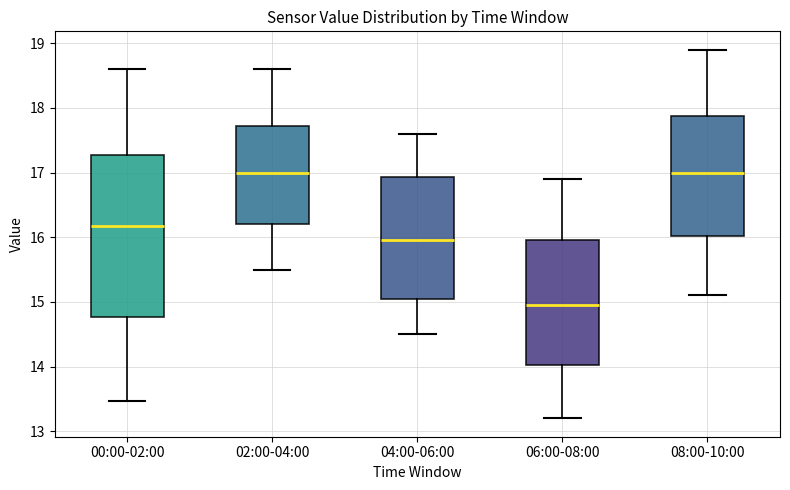

Reading left to right, transcribe this box plot: for each box, give where its median line is, the range the box spans, and where its two whiskers end, as read against the y-axis. The values are not printed on the chart, so give them approximately, as read against the axis.

00:00-02:00: median 16.2, box 14.8 to 17.3, whiskers 13.5 to 18.6
02:00-04:00: median 17.0, box 16.2 to 17.7, whiskers 15.5 to 18.6
04:00-06:00: median 16.0, box 15.1 to 16.9, whiskers 14.5 to 17.6
06:00-08:00: median 15.0, box 14.0 to 16.0, whiskers 13.2 to 16.9
08:00-10:00: median 17.0, box 16.0 to 17.9, whiskers 15.1 to 18.9